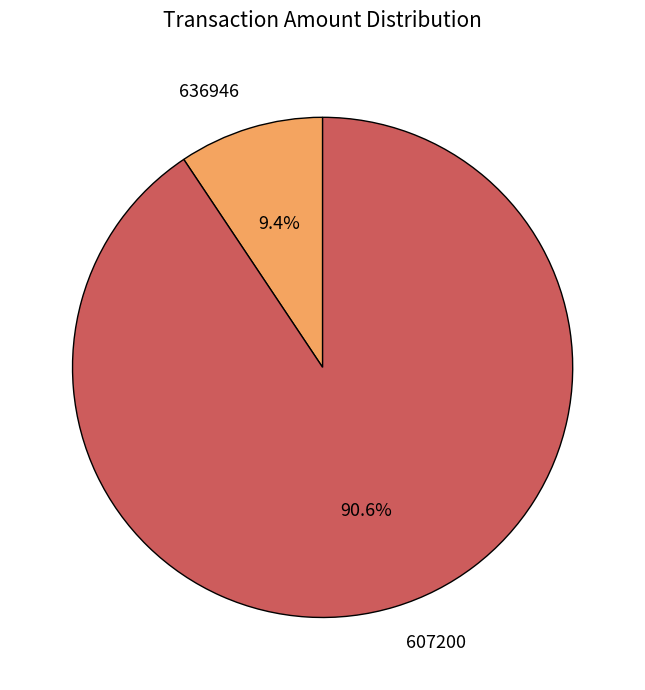

Combined, what portion of the pie is 607200 and 636946?

100.0%